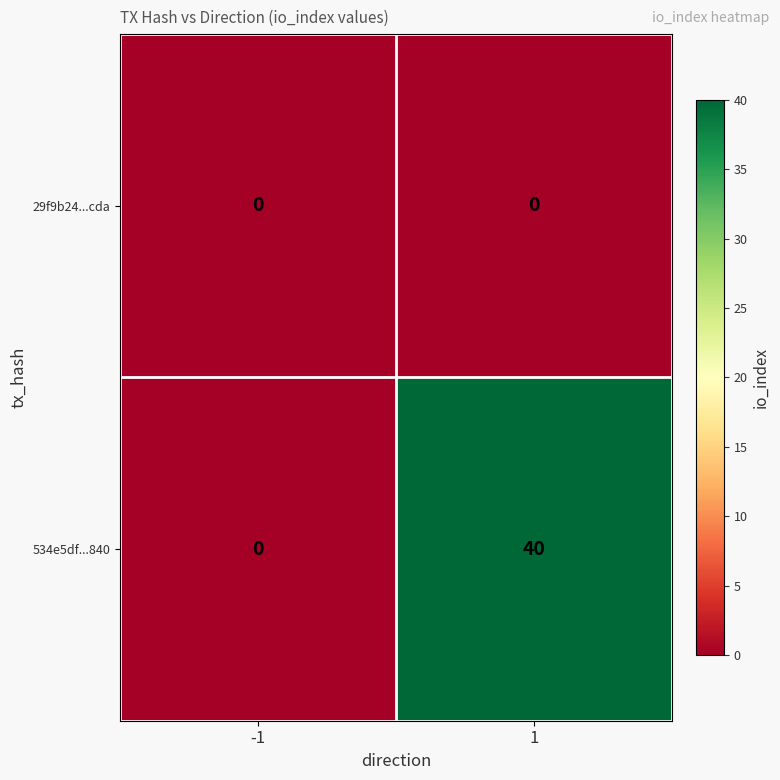

The 534e5df...840 series shows 40 at 1. True or false?

True